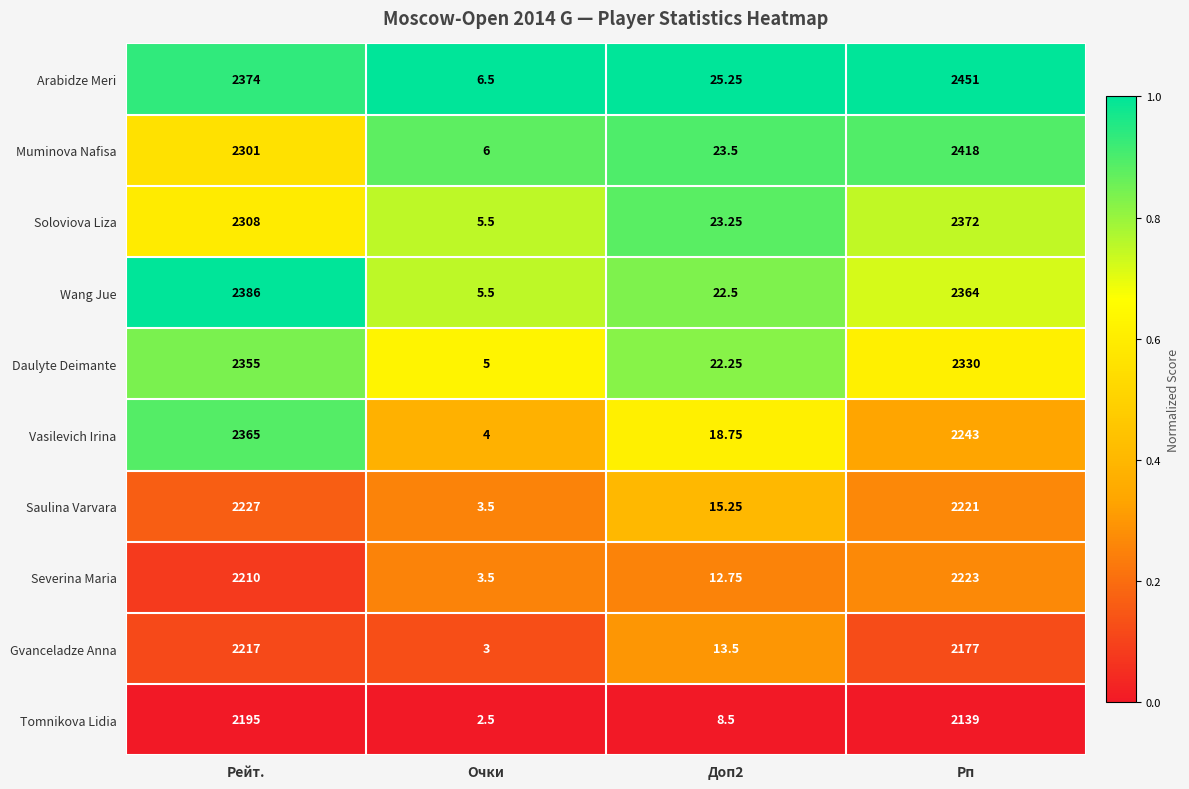

At which category does the chart reach its minimum across all series?

Очки